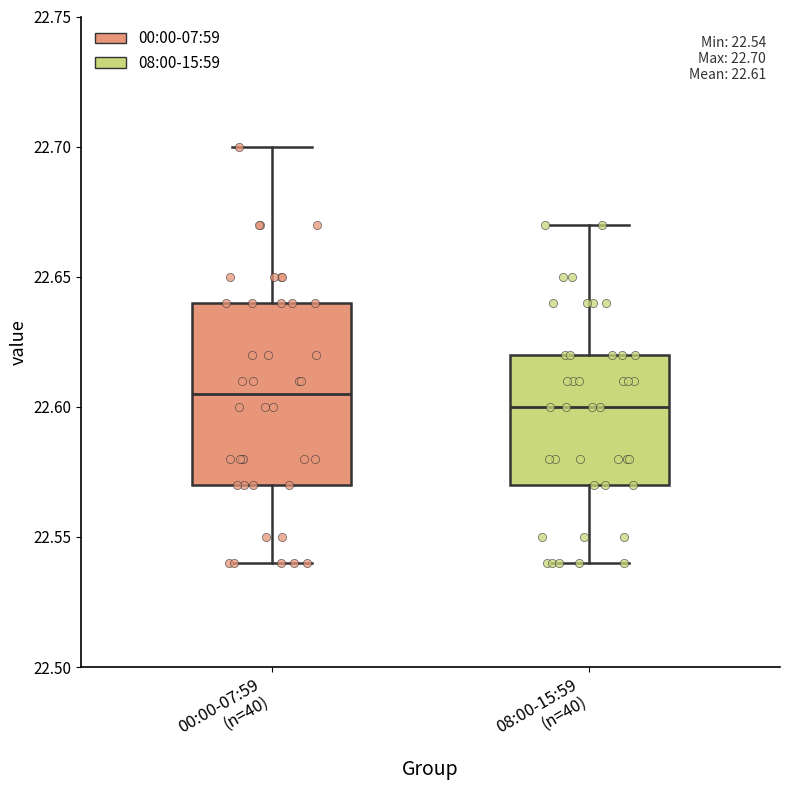

Which box is the tallest, from its lower edge to its upper edge?

00:00-07:59 (n=40)